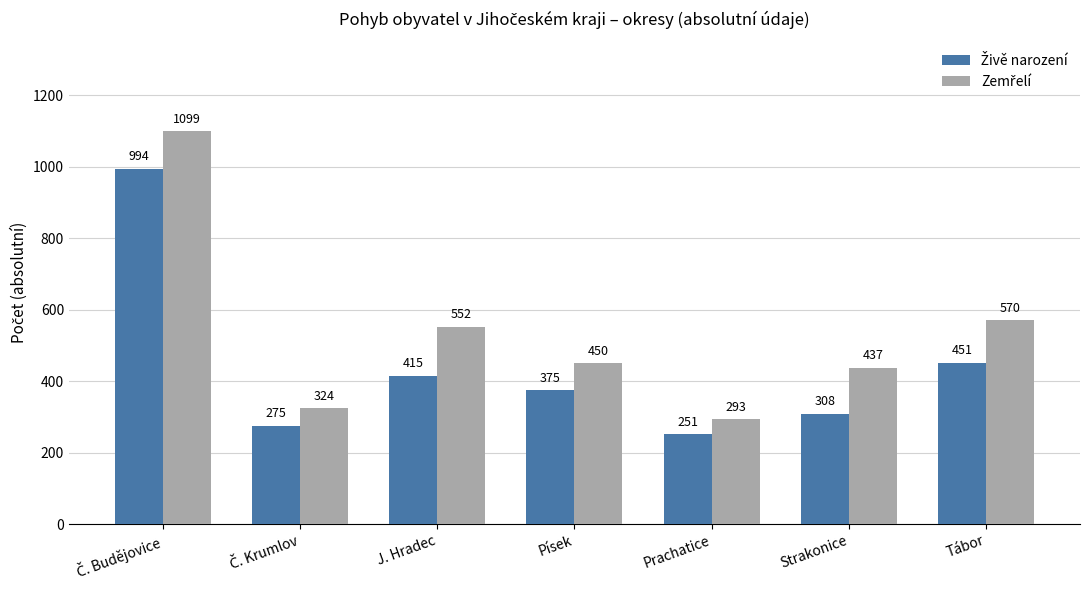

What is the spread (max minus min) of values at Tábor?

119